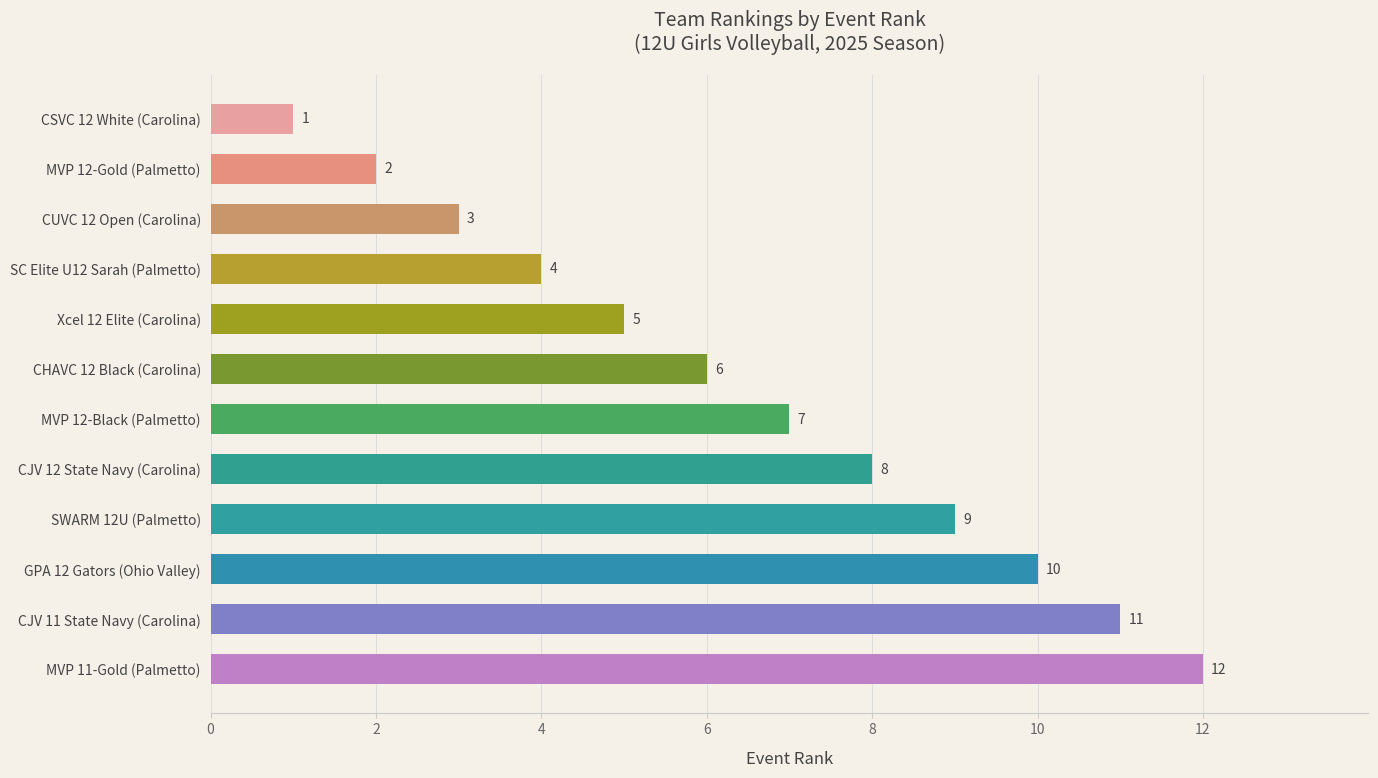

At which category does the chart reach its minimum across all series?

CSVC 12 White (Carolina)